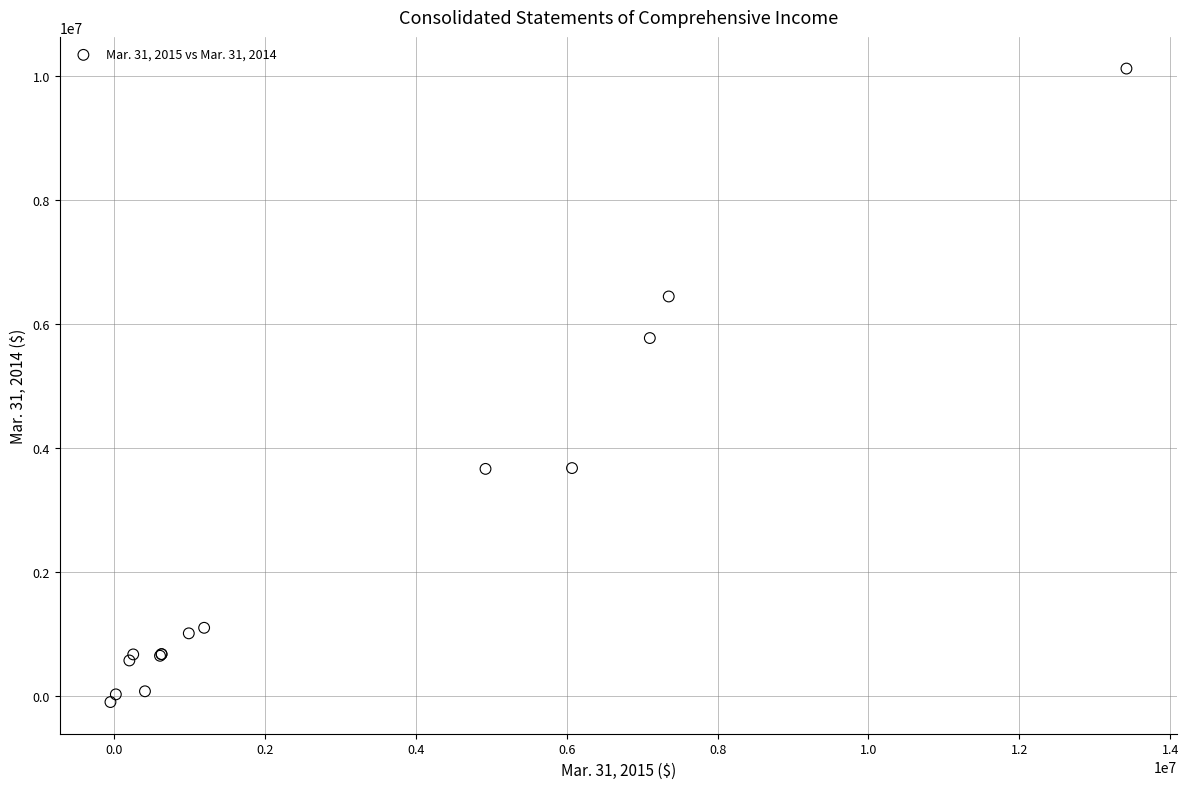

What Y value in the scatter plot is closest to 5011957?

5774211